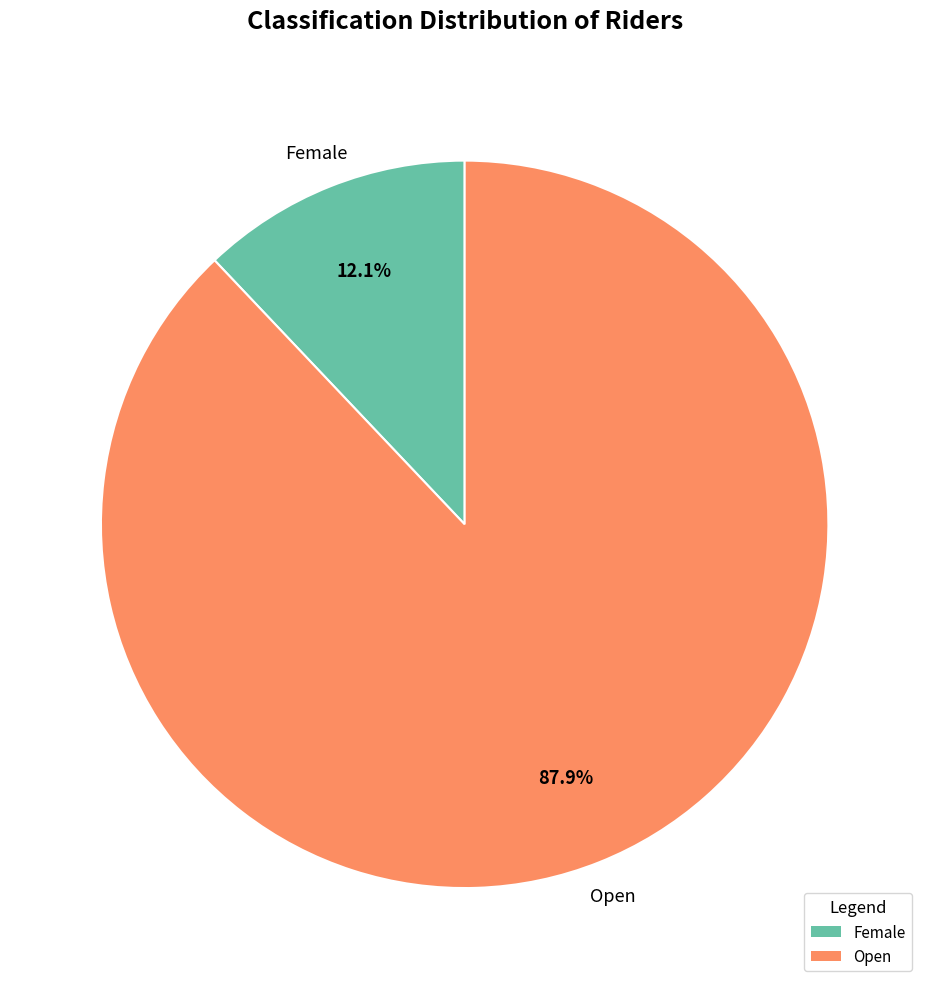

Between Open and Female, which is larger?

Open